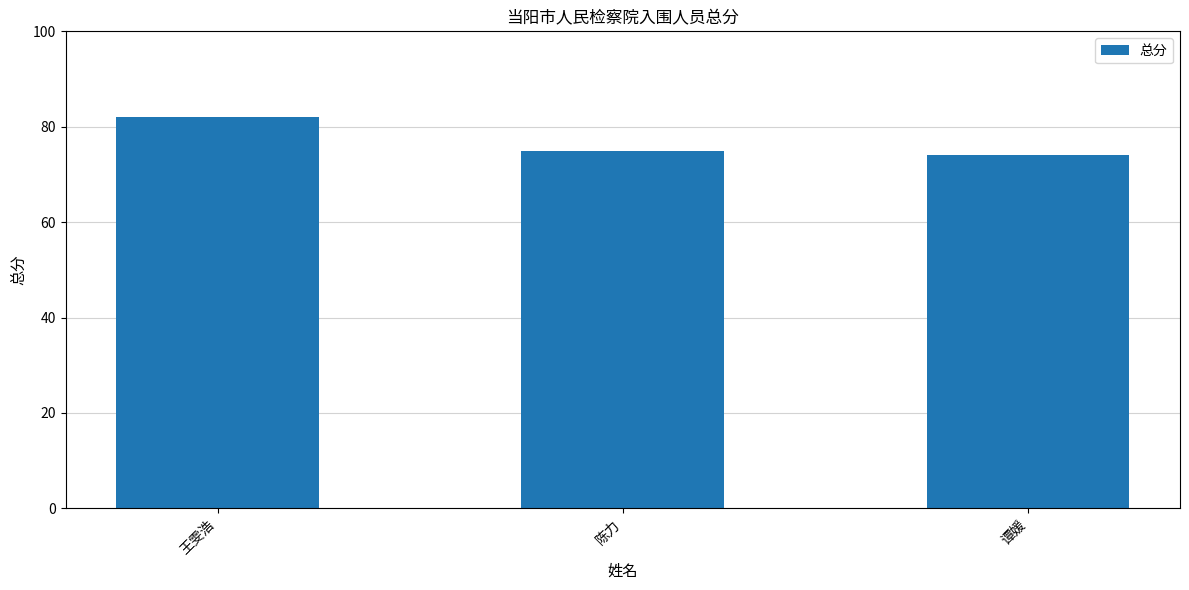

How many values are below 75?

1